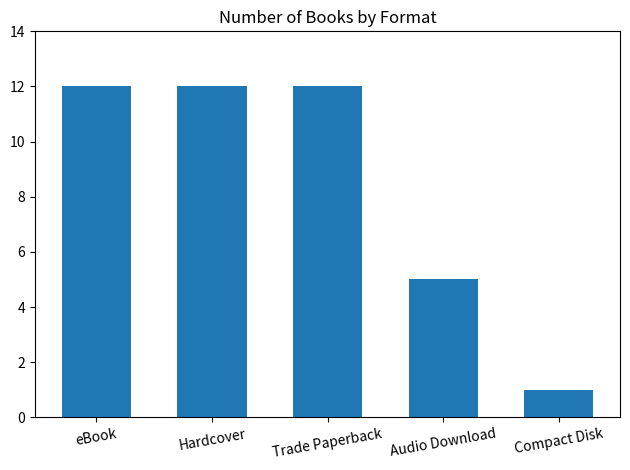

Count the values in the range 5 to 12.

4